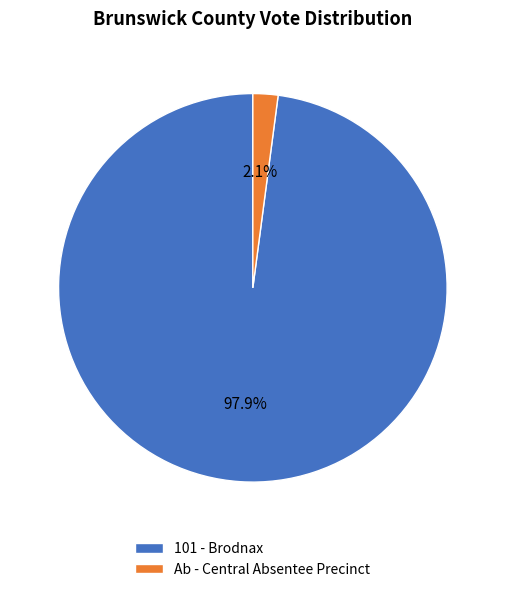

What is the smallest slice in the pie chart?

Ab - Central Absentee Precinct